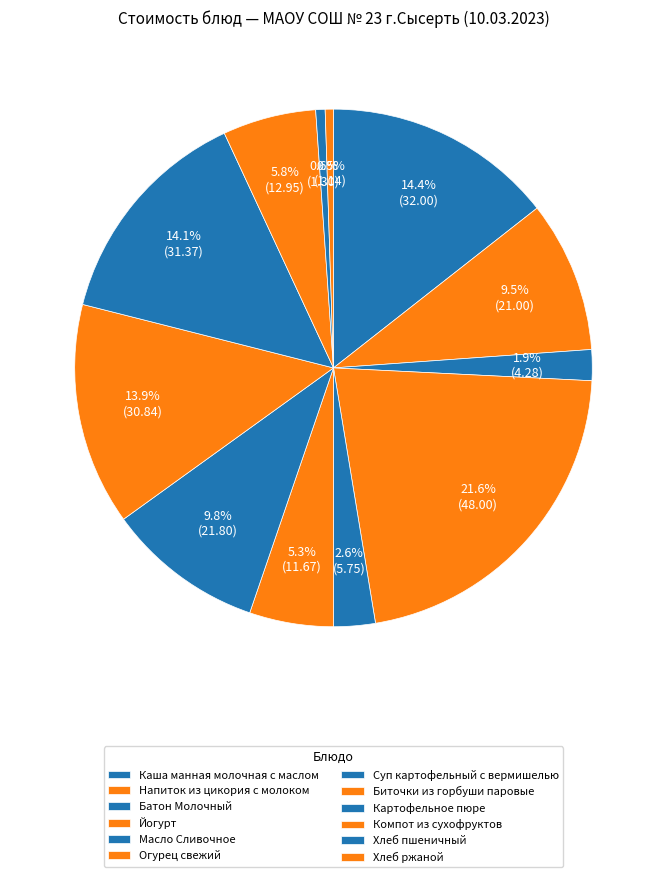

To the nearest percent, what percentage of the pie is Хлеб ржаной?

1%